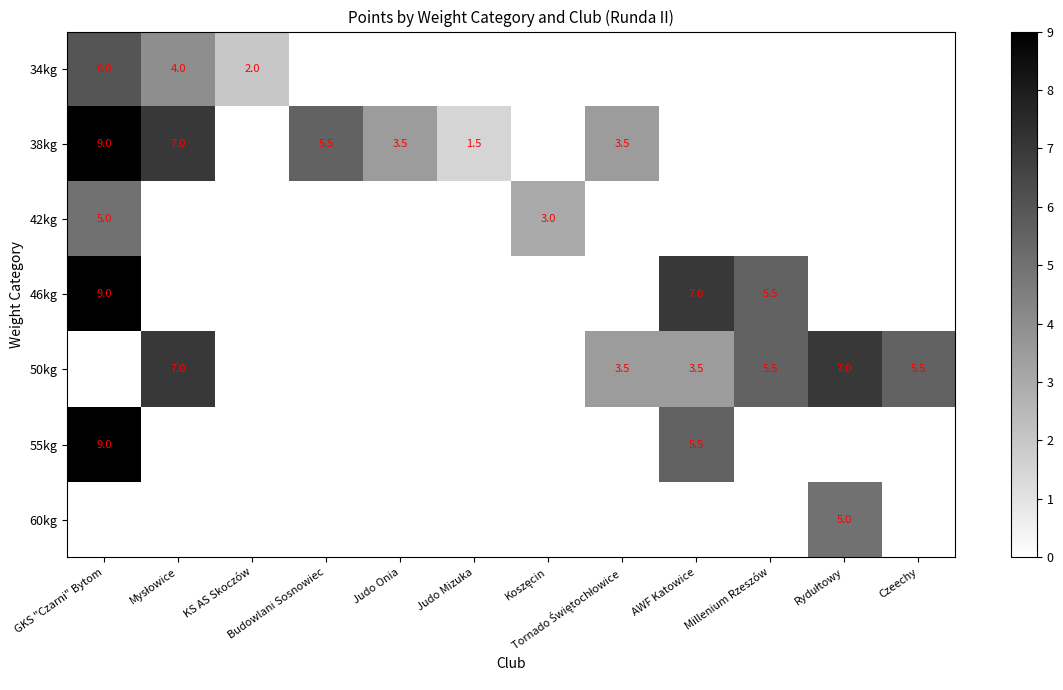

What is the sum of the 46kg values at Judo Onia and Millenium Rzeszów?

5.5